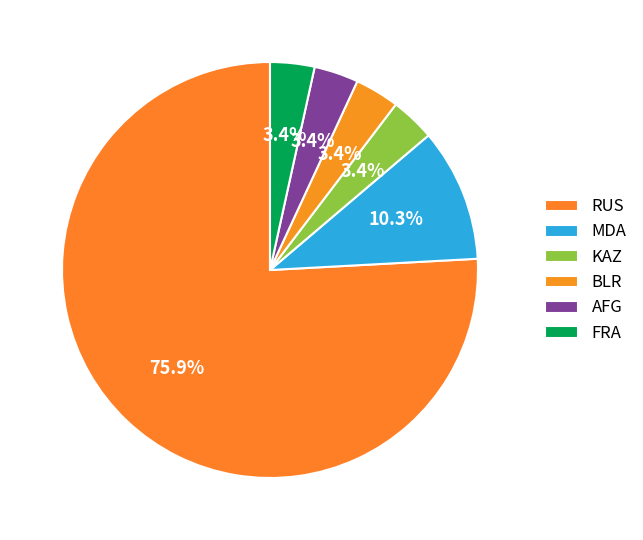

What is the change in value from MDA to KAZ?

-2